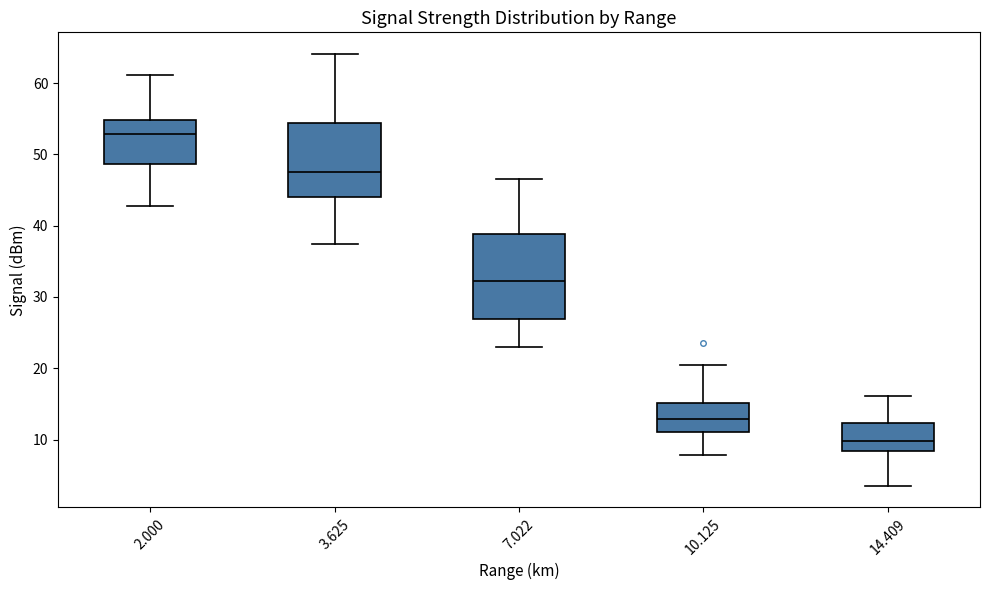

Reading left to right, transcribe this box plot: for each box, give where its median line is, the range the box spans, and where its two whiskers end, as read against the y-axis. The values are not printed on the chart, so give them approximately, as read against the axis.

2.000: median 53, box 49 to 55, whiskers 43 to 61
3.625: median 48, box 44 to 54, whiskers 37 to 64
7.022: median 32, box 27 to 39, whiskers 23 to 47
10.125: median 13, box 11 to 15, whiskers 8 to 21
14.409: median 10, box 8 to 12, whiskers 4 to 16